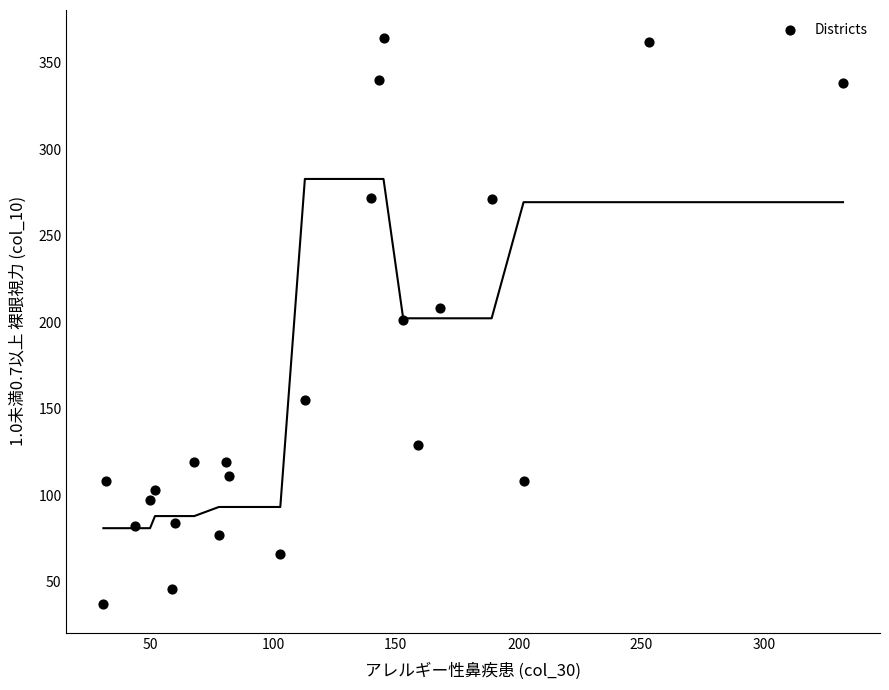

What is the range of X values (max minus min)?

301